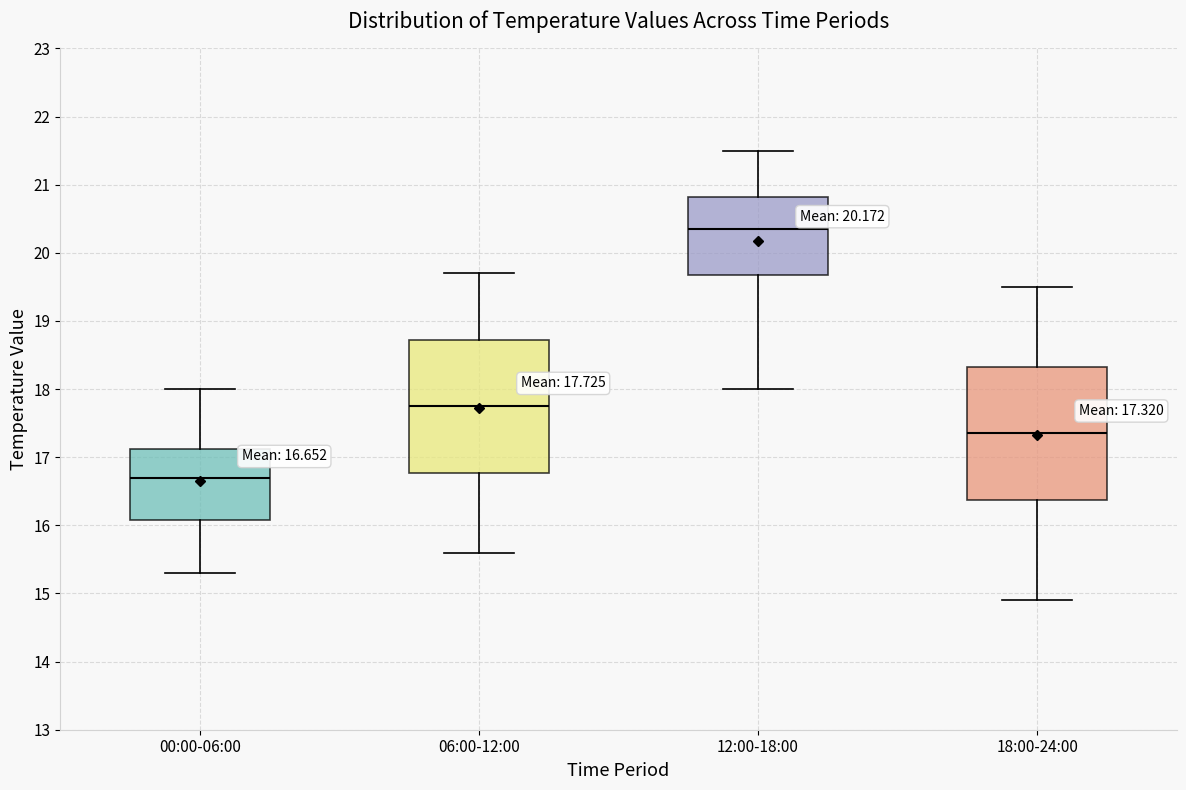

Which box has the lowest median line?

00:00-06:00